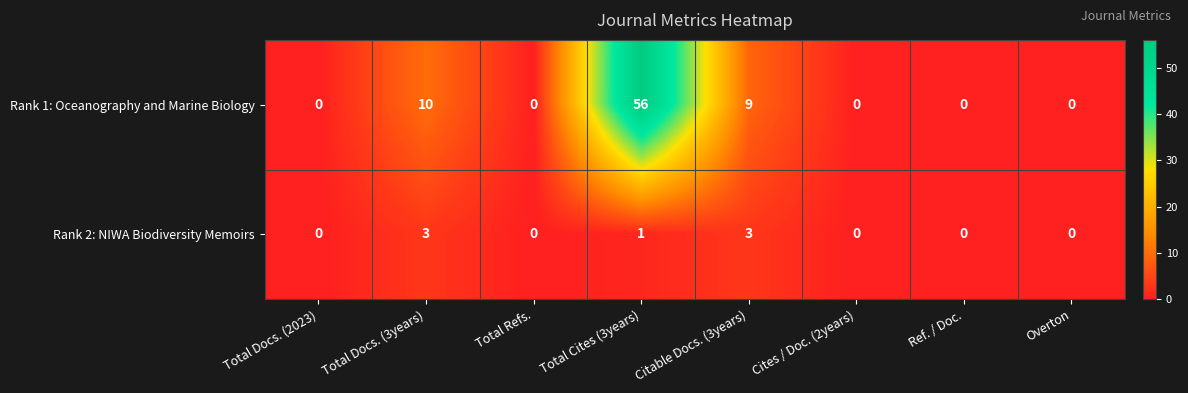

What is the highest value of the Rank 2: NIWA Biodiversity Memoirs series?

3